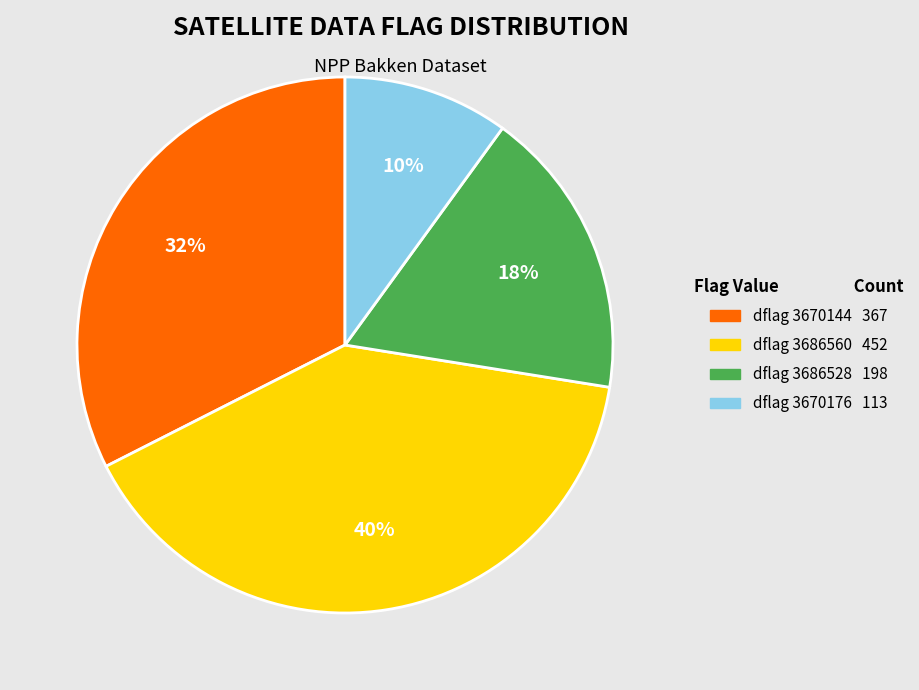

Count the number of slices in the pie.

4